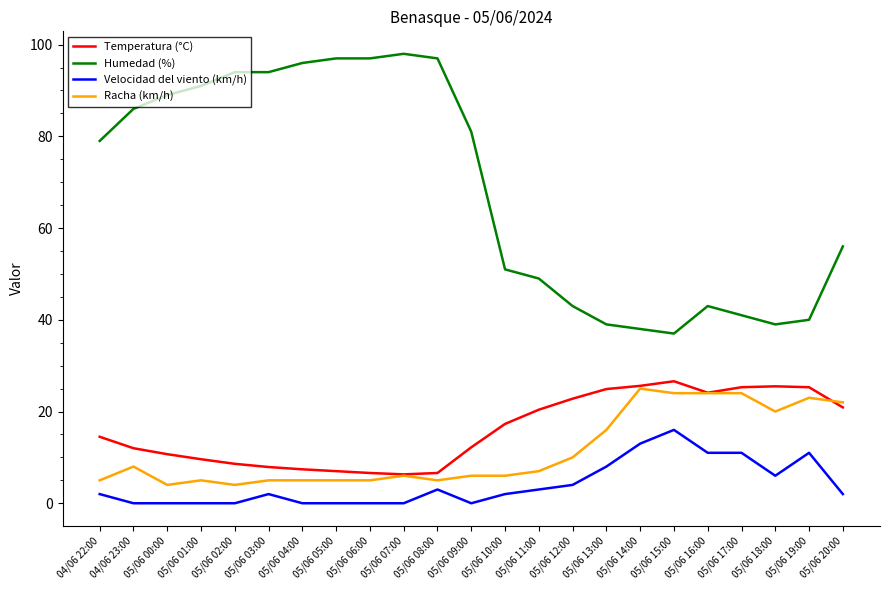

What is the spread (max minus min) of values at 05/06 05:00?

97.0